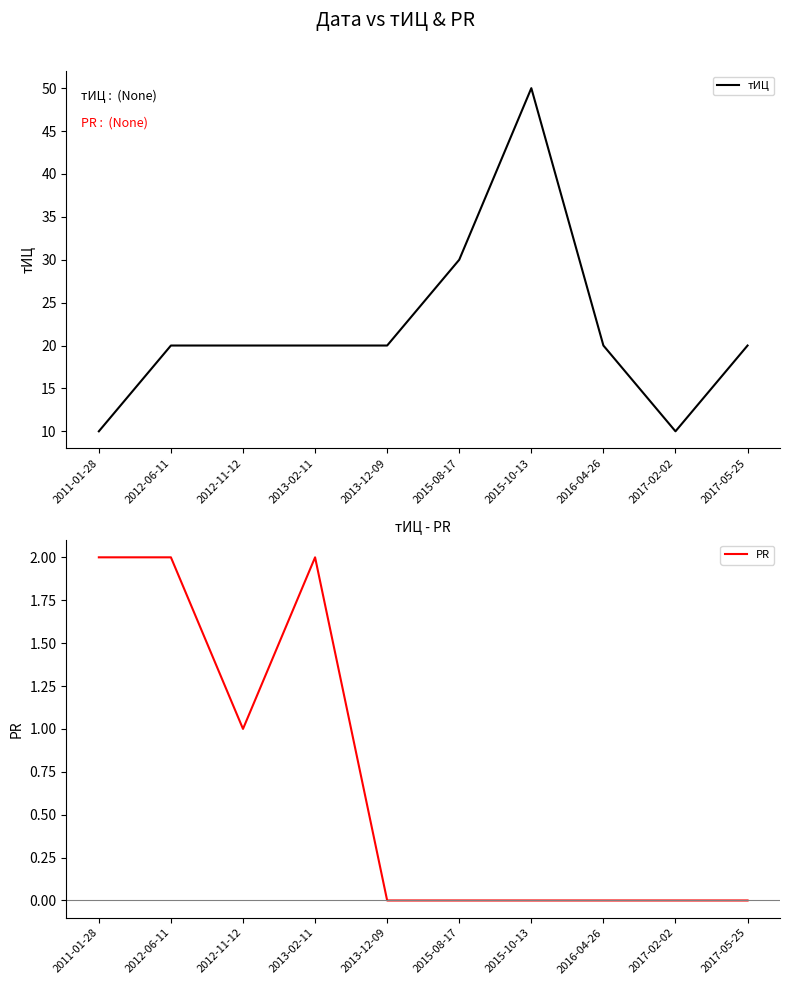

Reading right to left, what are all the values shown in this chart?

тИЦ: 2017-05-25=20	2017-02-02=10	2016-04-26=20	2015-10-13=50	2015-08-17=30	2013-12-09=20	2013-02-11=20	2012-11-12=20	2012-06-11=20	2011-01-28=10
PR: 2017-05-25=0	2017-02-02=0	2016-04-26=0	2015-10-13=0	2015-08-17=0	2013-12-09=0	2013-02-11=2	2012-11-12=1	2012-06-11=2	2011-01-28=2